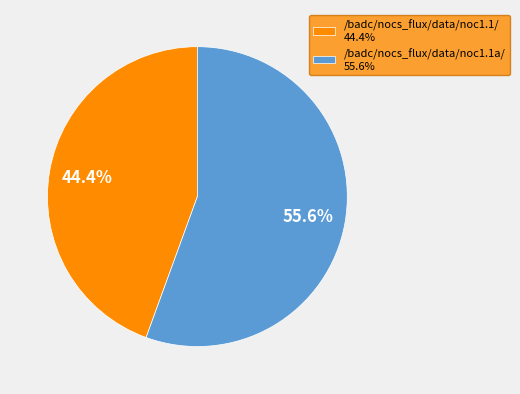

What is the smallest slice in the pie chart?

/badc/nocs_flux/data/noc1.1/